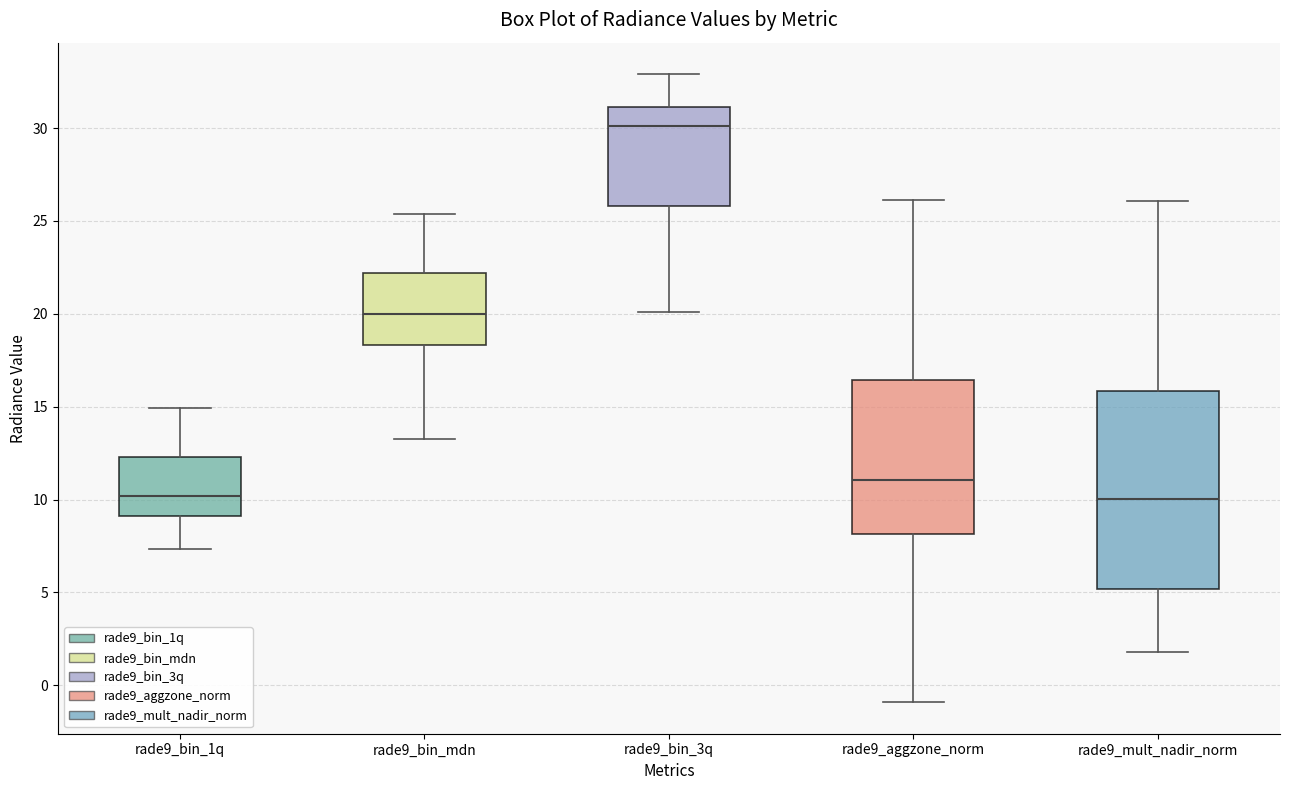

Reading left to right, read every box against the y-axis: the position of its median line, the range the box covers, and the ends of its whiskers. The values are not printed on the chart, so give them approximately, as read against the axis.

rade9_bin_1q: median 10.0, box 9.0 to 12.5, whiskers 7.5 to 15.0
rade9_bin_mdn: median 20.0, box 18.5 to 22.0, whiskers 13.5 to 25.5
rade9_bin_3q: median 30.0, box 26.0 to 31.0, whiskers 20.0 to 33.0
rade9_aggzone_norm: median 11.0, box 8.0 to 16.5, whiskers -1.0 to 26.0
rade9_mult_nadir_norm: median 10.0, box 5.0 to 16.0, whiskers 2.0 to 26.0